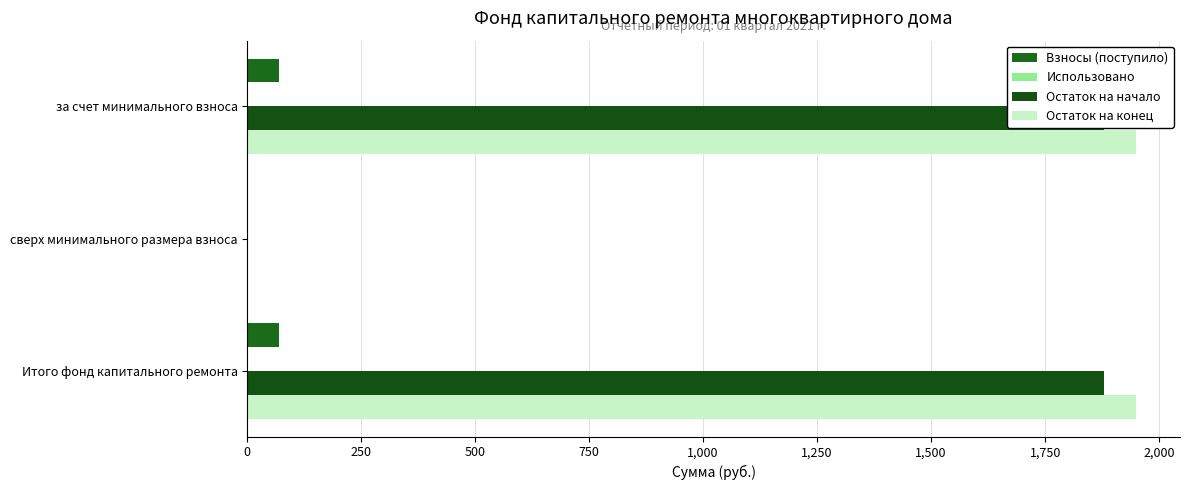

Does the chart contain any negative values?

No